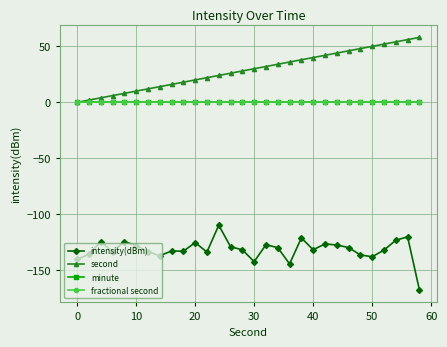

Does the chart have visible grid lines?

Yes